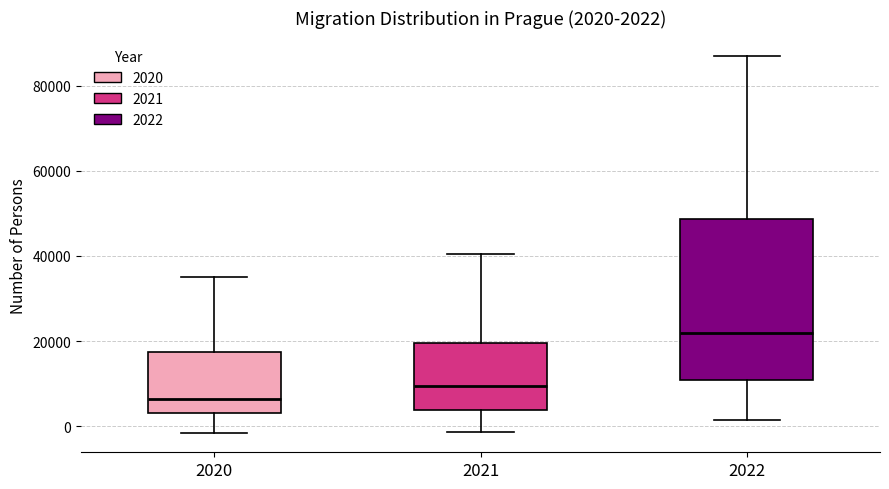

Which box's median line is the lowest?

2020